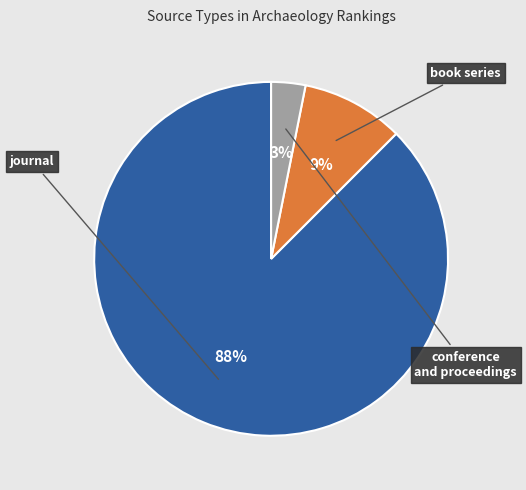

To the nearest percent, what is the average slice percentage?

33%